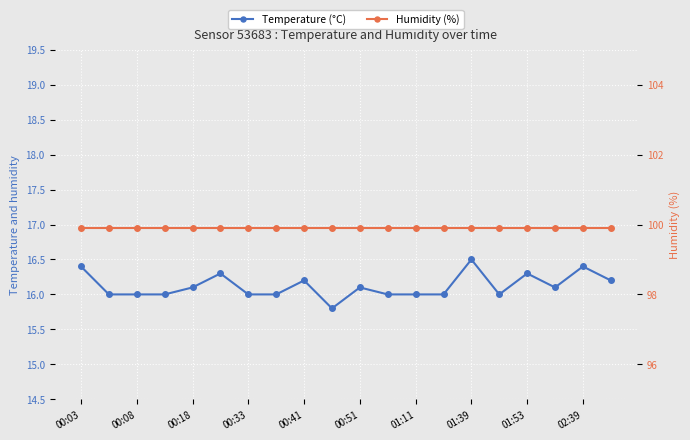

Is it true that Humidity (%) equals 149.3 at 15?

False